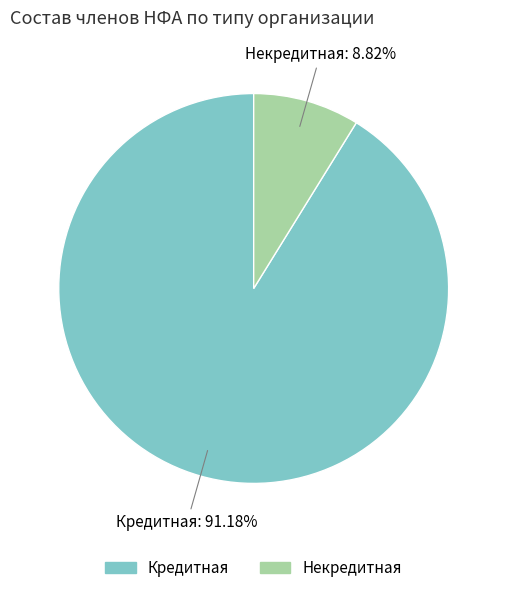

What percentage is the Кредитная slice, to the nearest percent?

91%